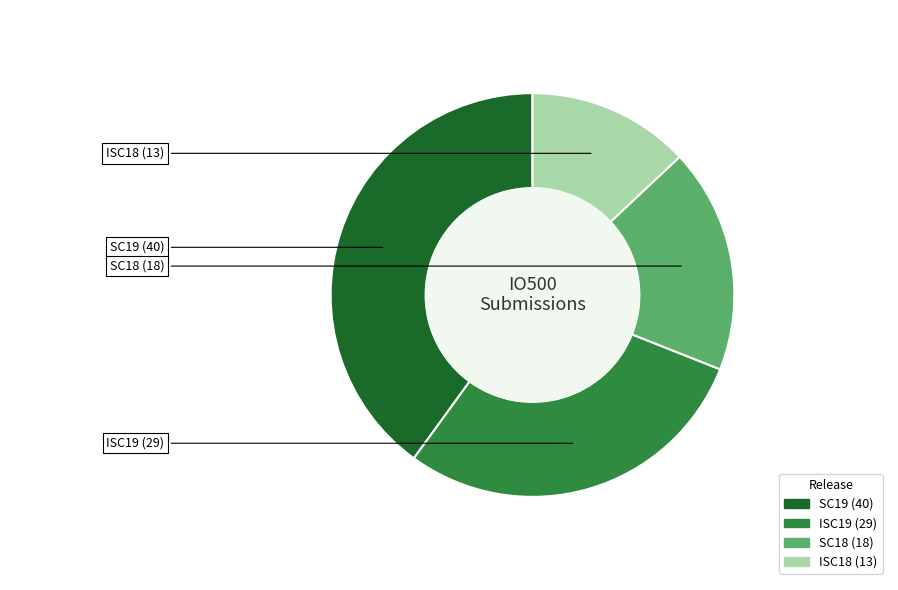

Is the sum of SC18 and SC19 greater than half?

Yes